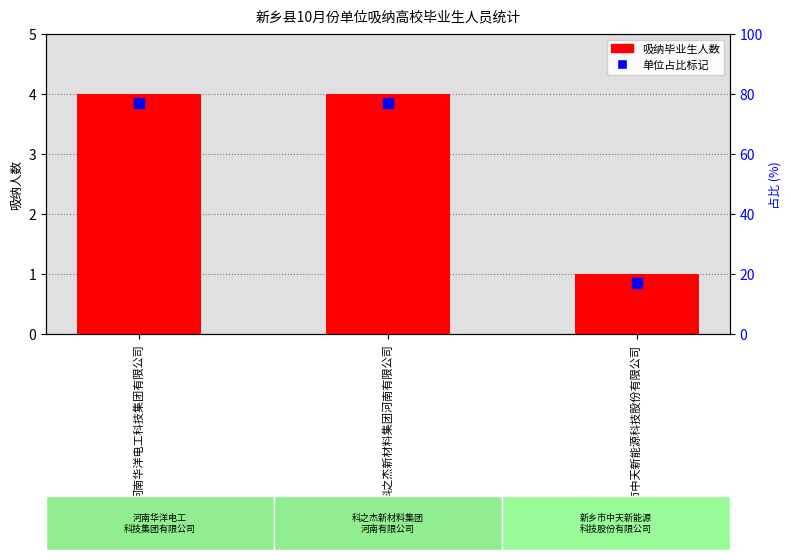

What is the sum of all values?

9